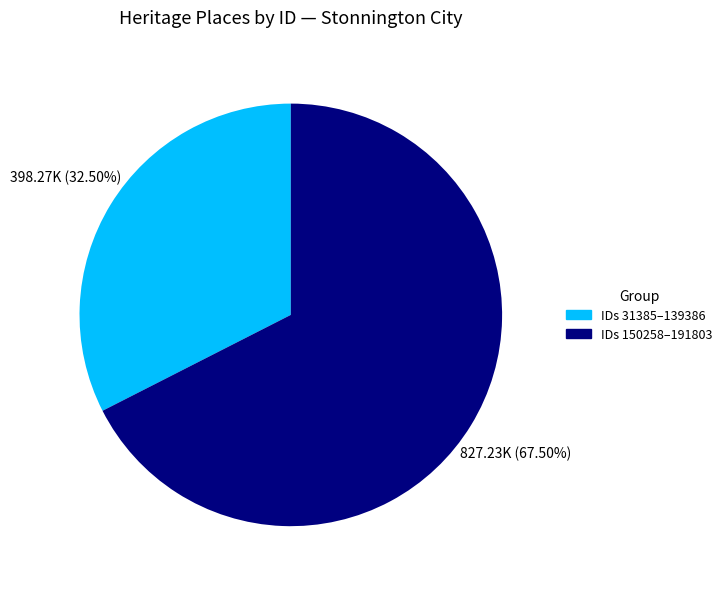

Which slice represents more than half of the pie?

IDs 150258–191803